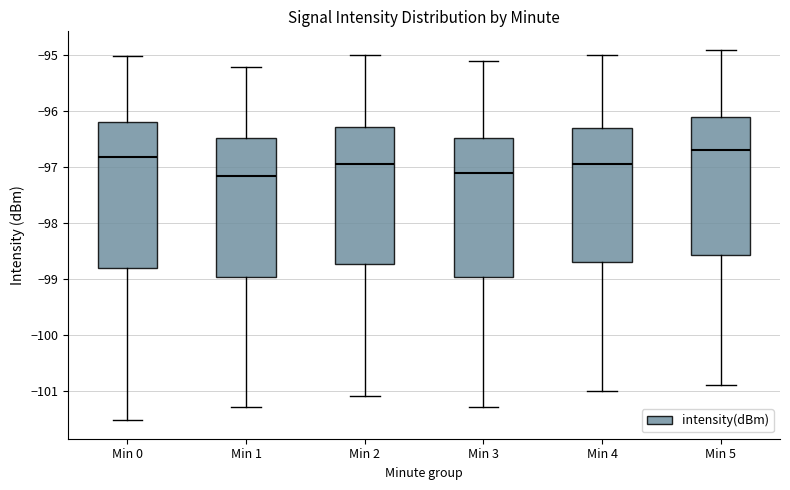

Reading left to right, read every box against the y-axis: the position of its median line, the range the box covers, and the ends of its whiskers. The values are not printed on the chart, so give them approximately, as read against the axis.

Min 0: median -96.8, box -98.8 to -96.2, whiskers -101.5 to -95.0
Min 1: median -97.1, box -99.0 to -96.5, whiskers -101.3 to -95.2
Min 2: median -96.9, box -98.7 to -96.3, whiskers -101.1 to -95.0
Min 3: median -97.1, box -99.0 to -96.5, whiskers -101.3 to -95.1
Min 4: median -96.9, box -98.7 to -96.3, whiskers -101.0 to -95.0
Min 5: median -96.7, box -98.6 to -96.1, whiskers -100.9 to -94.9